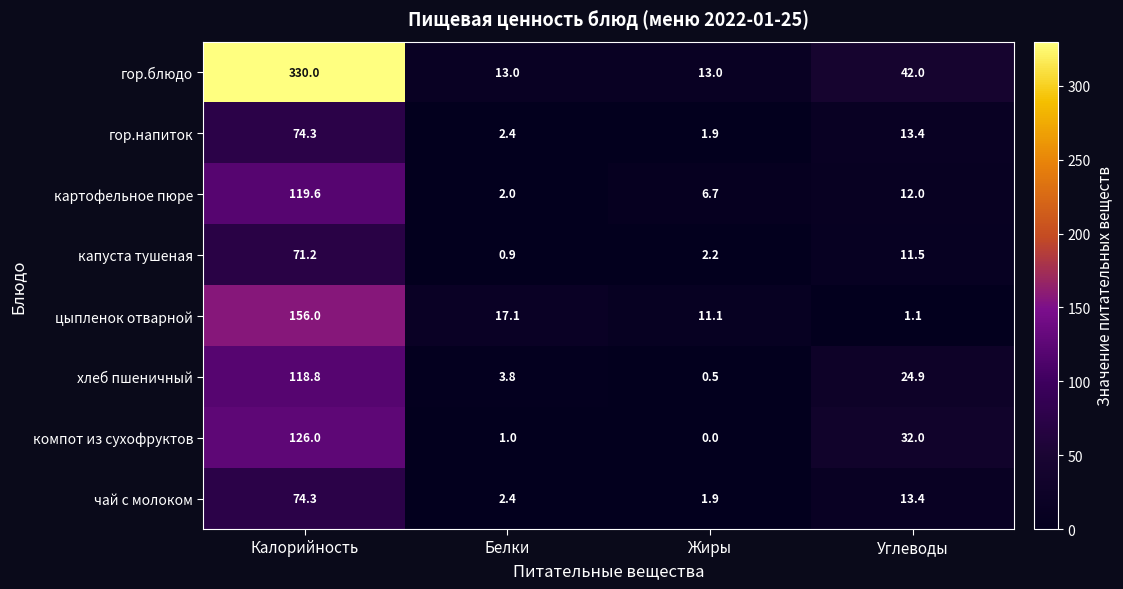

How many data points in цыпленок отварной are less than 17?

2